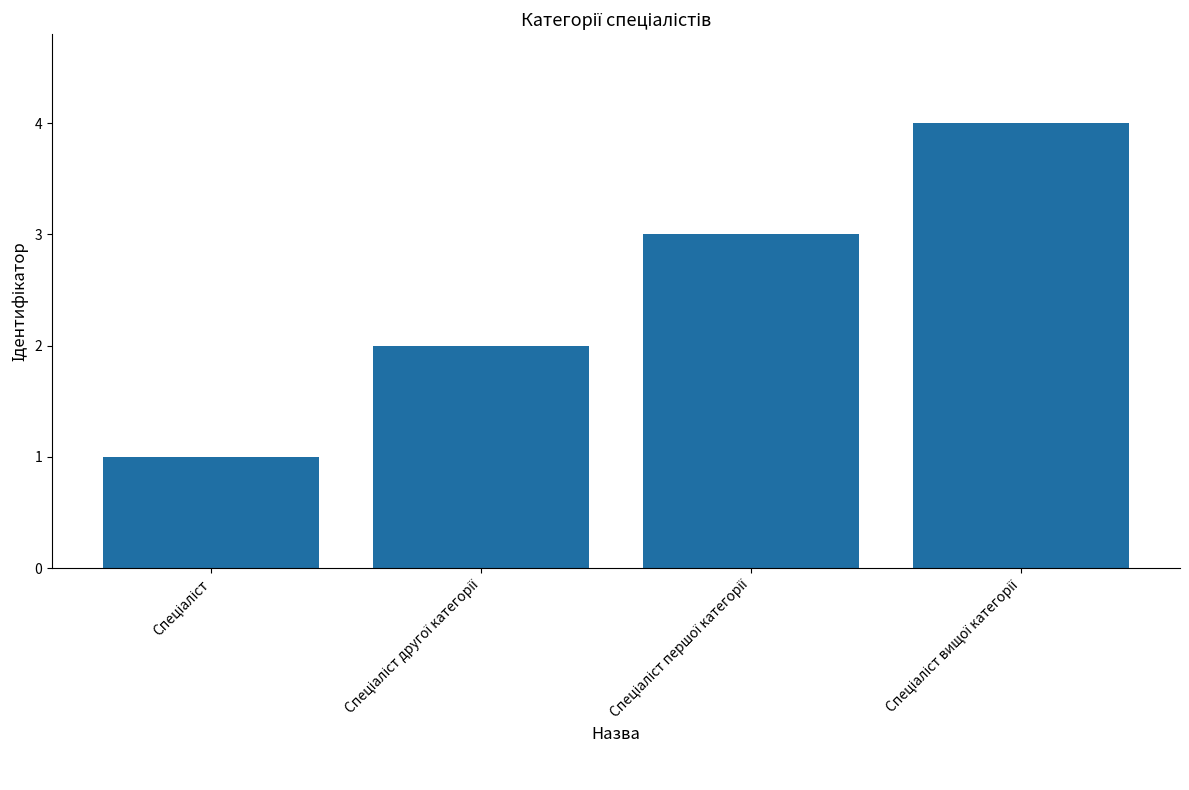

How many categories are shown in the chart?

4